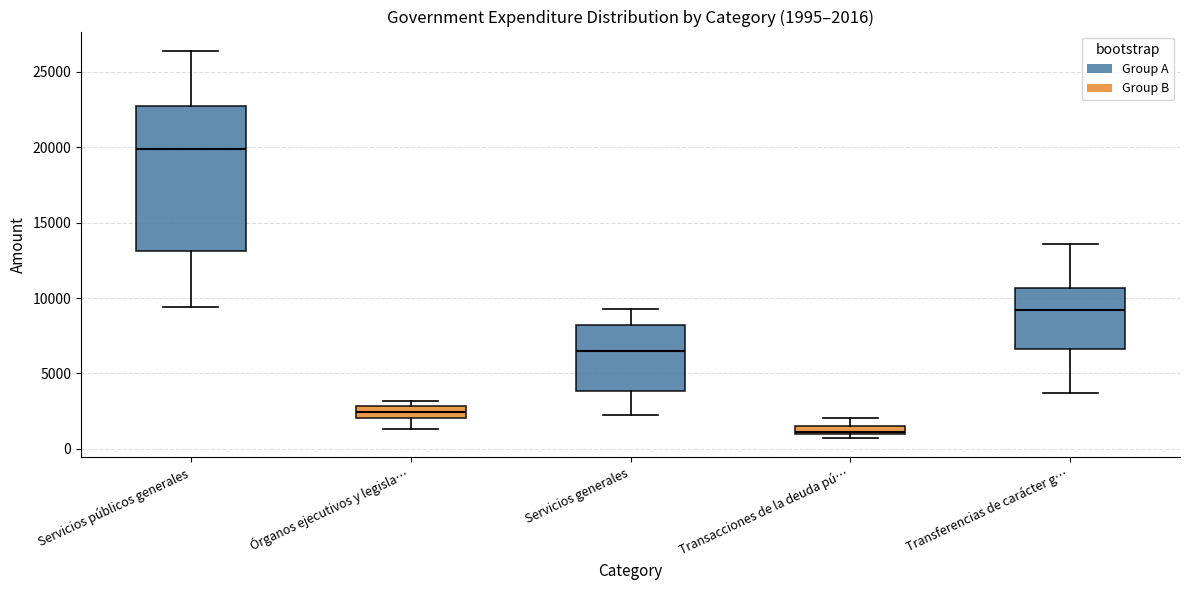

Which box has the lowest median line?

Transacciones de la deuda pú…